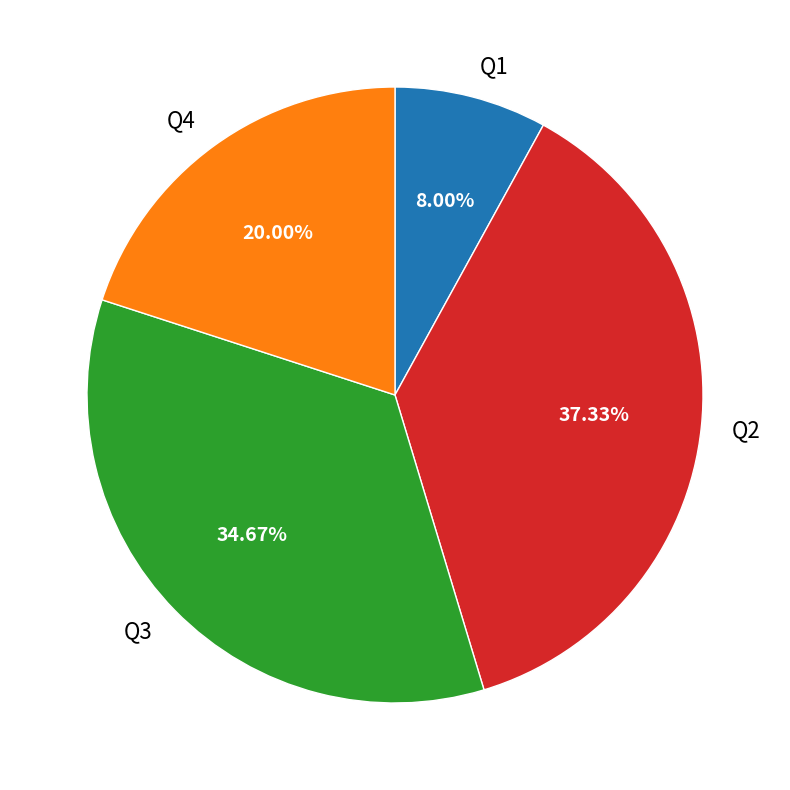

Is the sum of Q2 and Q3 greater than half?

Yes